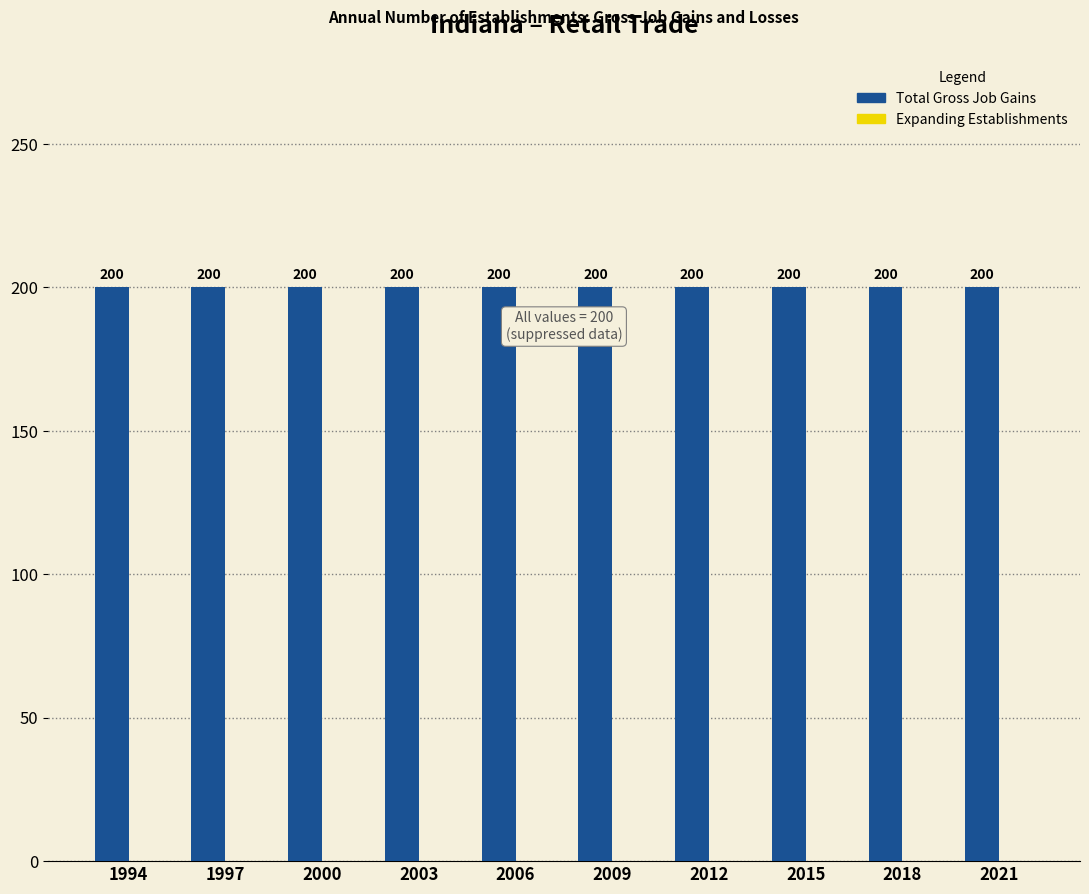

Between 1994 and 2018, which is larger?

1994